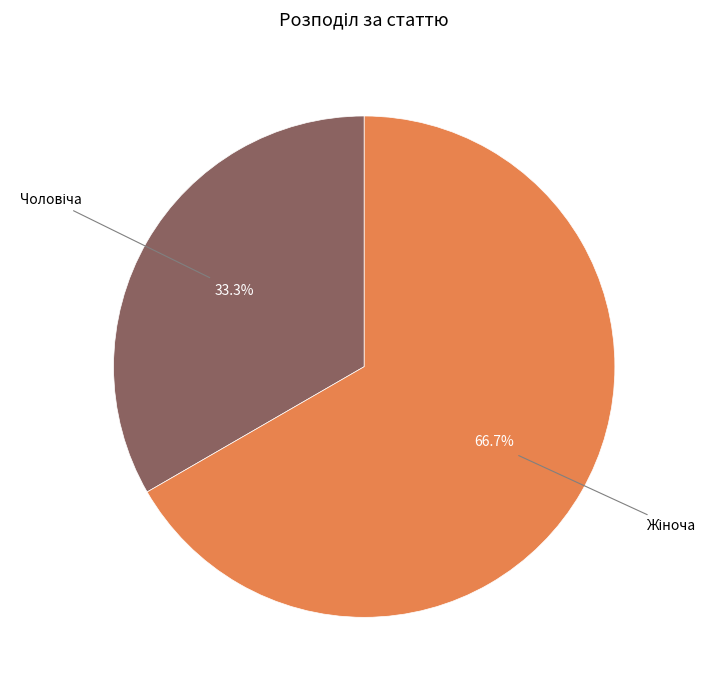

Does any single category account for the majority?

Yes